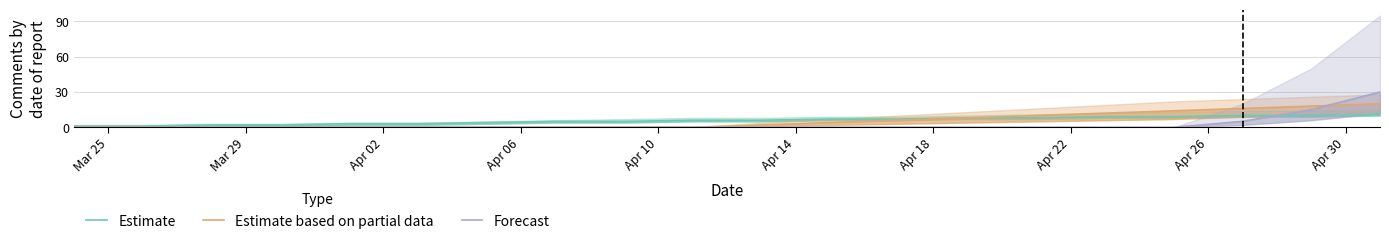

Is it true that Estimate equals 0 at Mar 25?

False